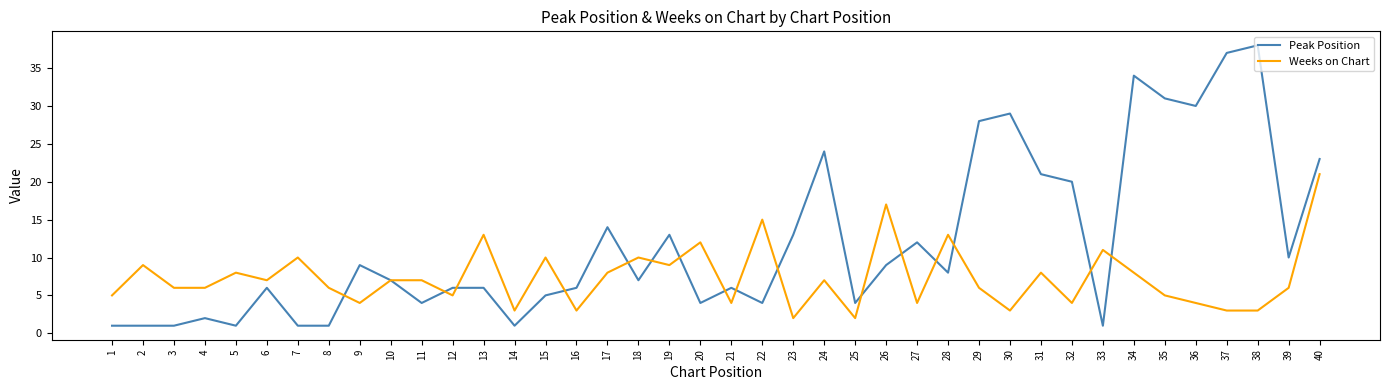

What is the minimum value for Weeks on Chart?

2